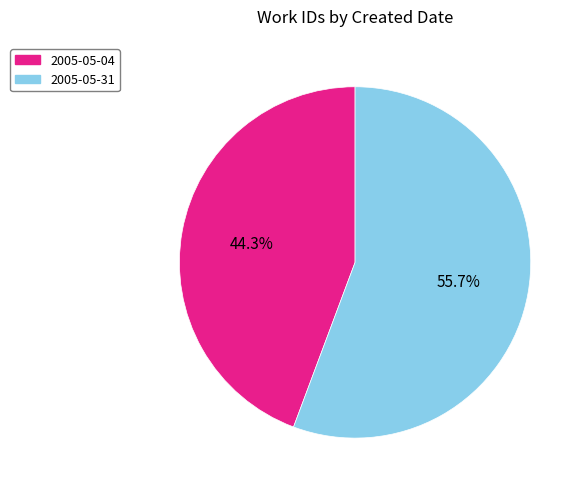

Between 2005-05-04 and 2005-05-31, which is larger?

2005-05-31